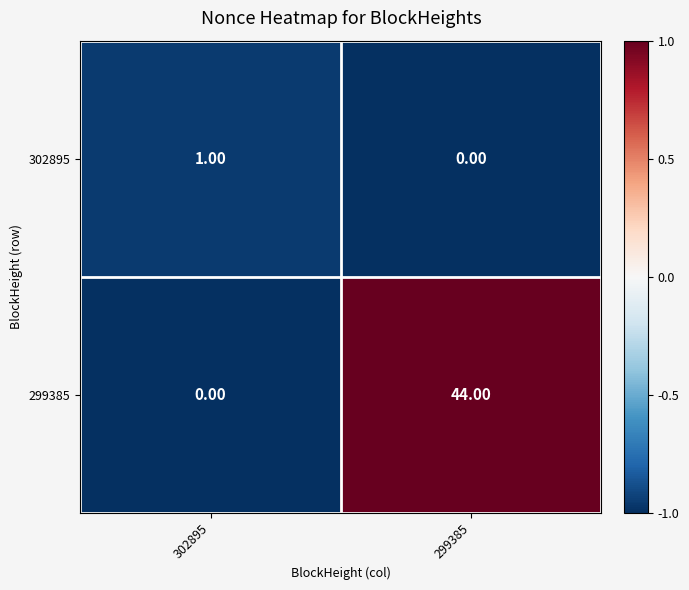

What is the minimum value shown in the chart?

0